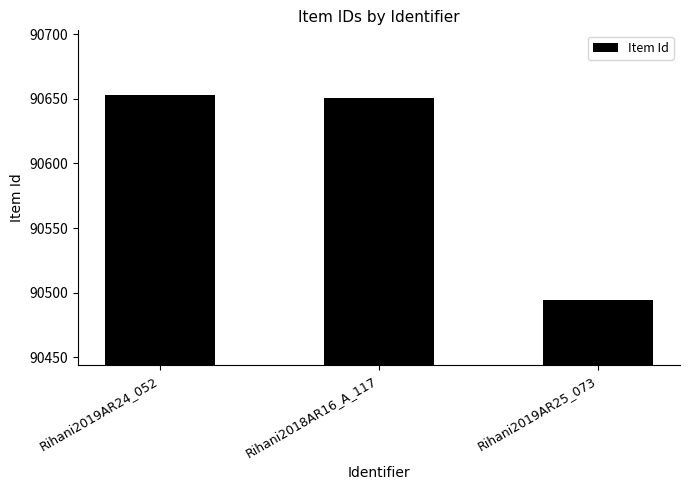

What is the change in value from Rihani2018AR16_A_117 to Rihani2019AR25_073?

-157